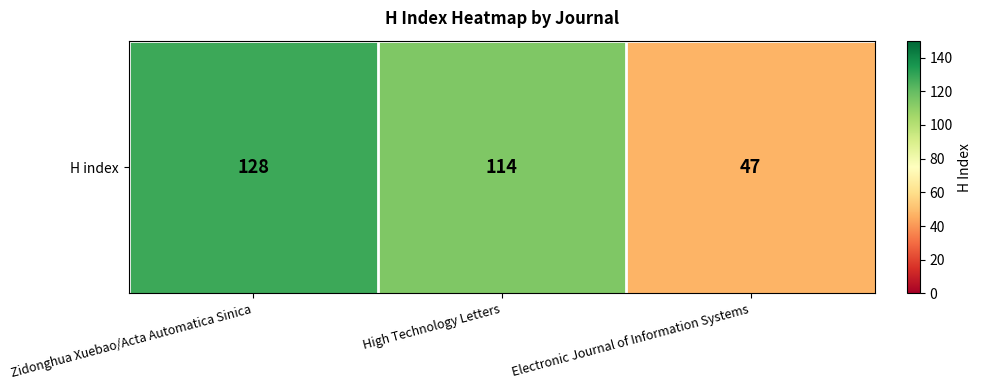

Rank the categories by value from highest to lowest.

Zidonghua Xuebao/Acta Automatica Sinica, High Technology Letters, Electronic Journal of Information Systems